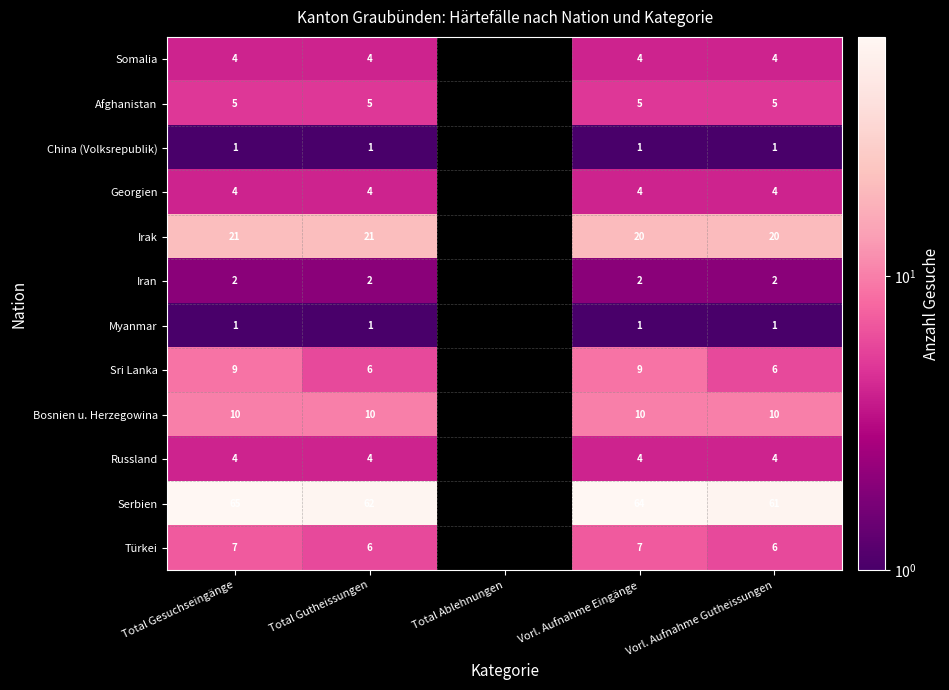

What is the spread (max minus min) of values at Vorl. Aufnahme Gutheissungen?

60